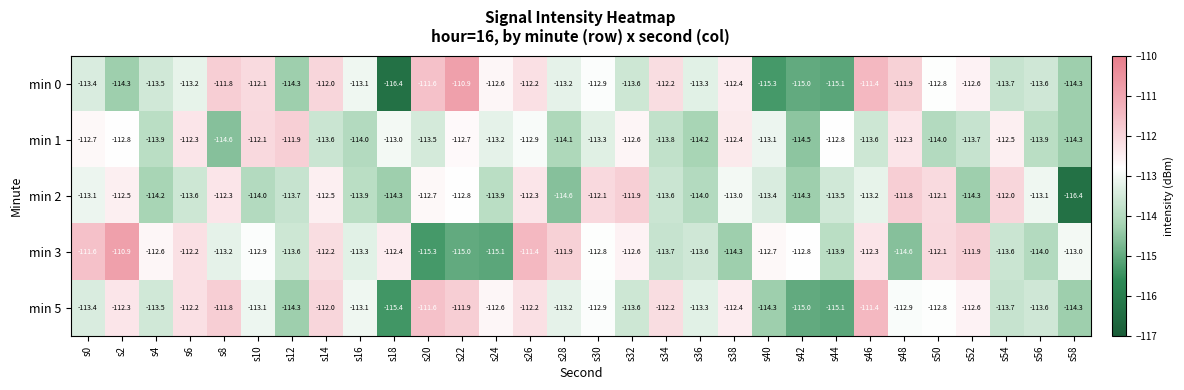

Which series has the largest range (max minus min)?

min 0